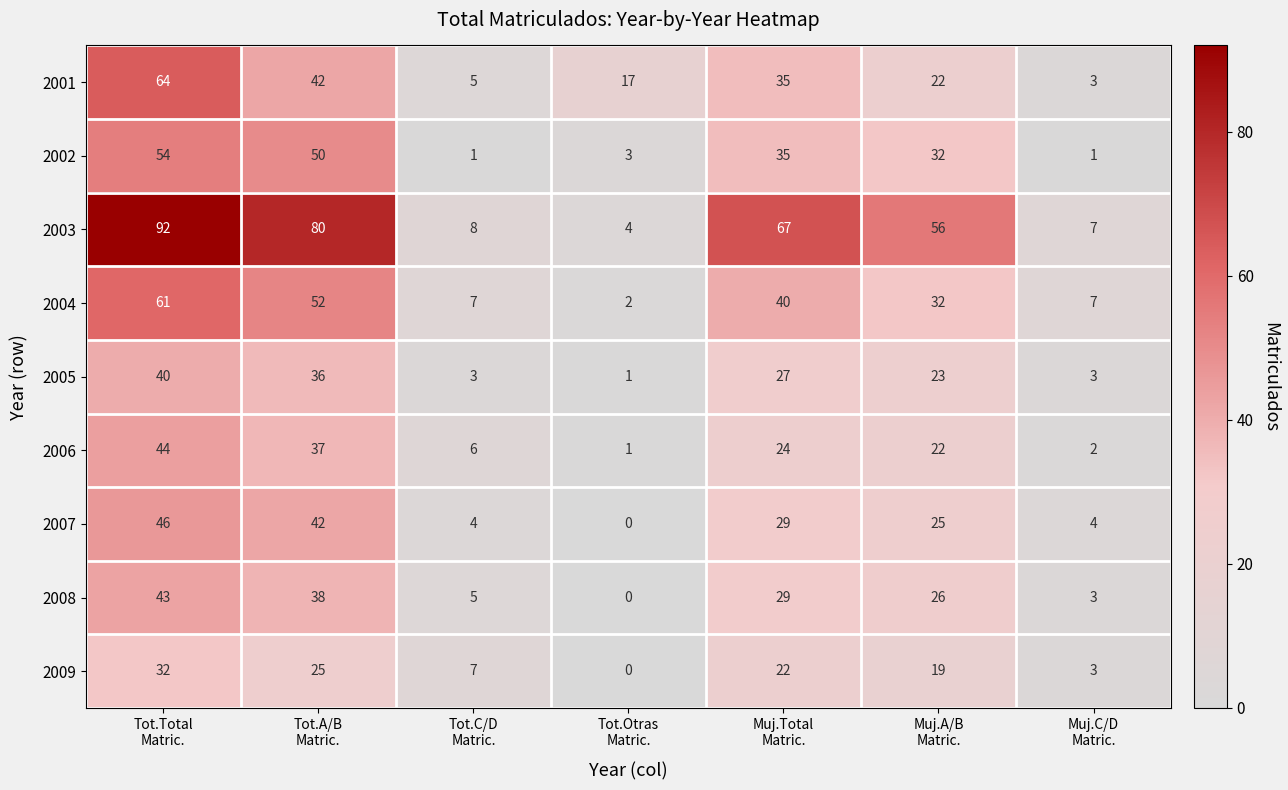

At which category is the sum across all series the highest?

Tot.Total
Matric.